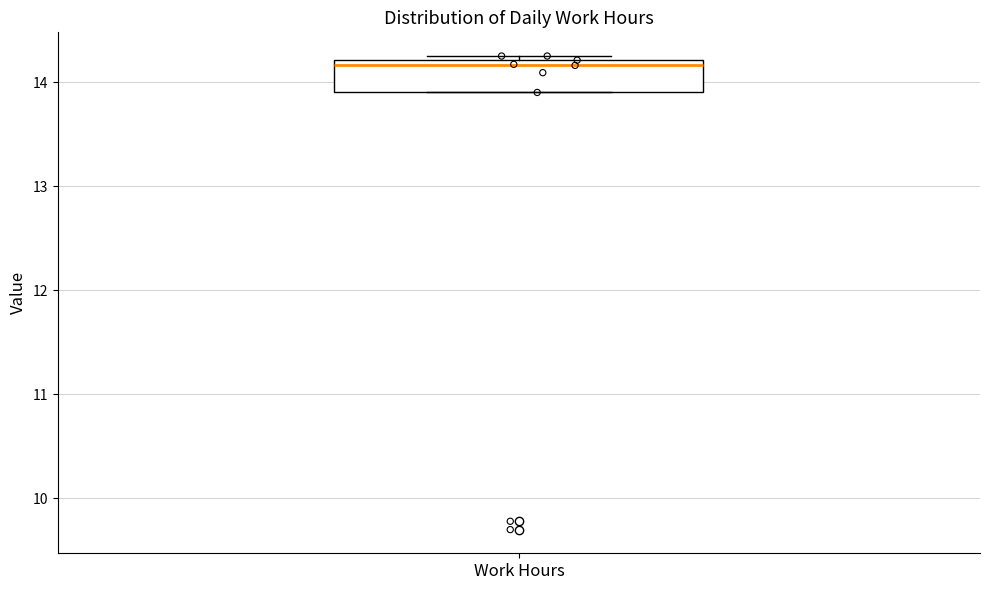

Read this box plot against the y-axis: the position of the median line, the range covered by the box, and the ends of both whiskers. The values are not printed on the chart, so give them approximately, as read against the axis.

median 14.2 (just below the box's upper edge), box 13.9 to 14.2, whiskers 13.9 to 14.3